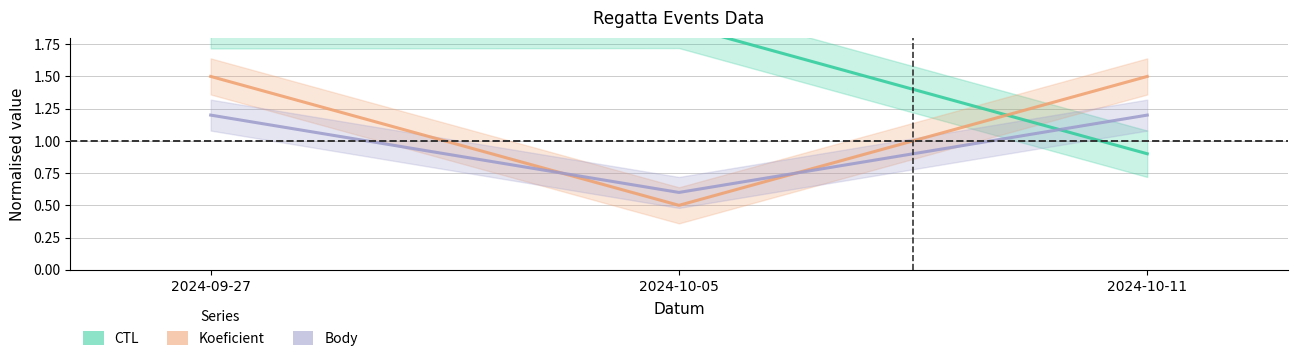

The value of Body at 2024-10-11 is 0.7. True or false?

False